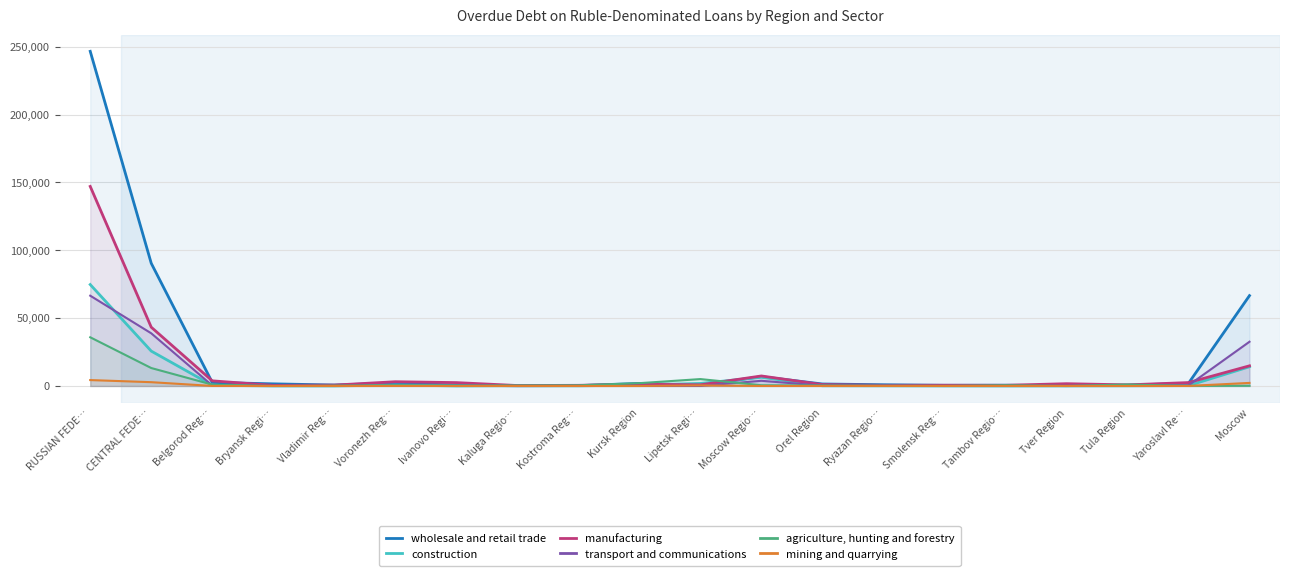

What is the spread (max minus min) of values at Kostroma Reg…?

487